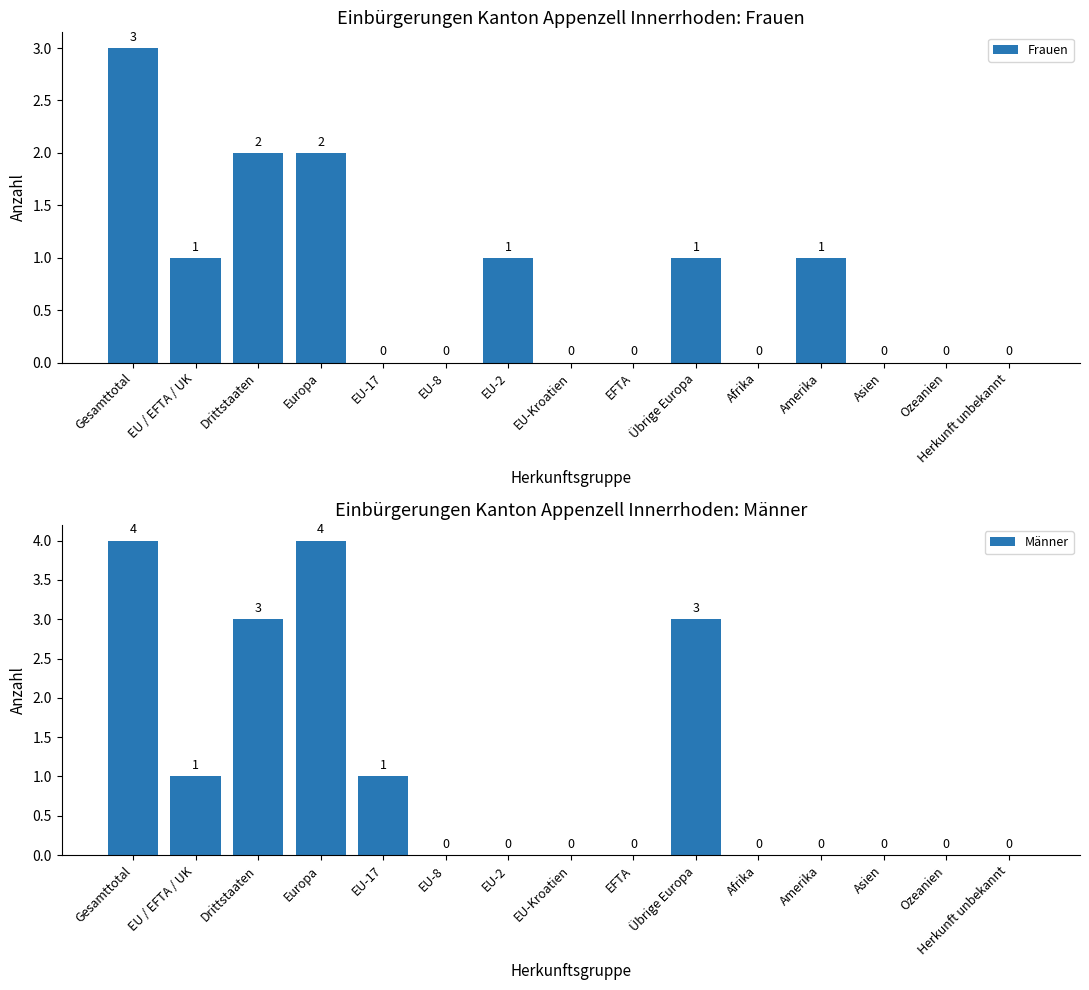

Count the number of data series in this chart.

2